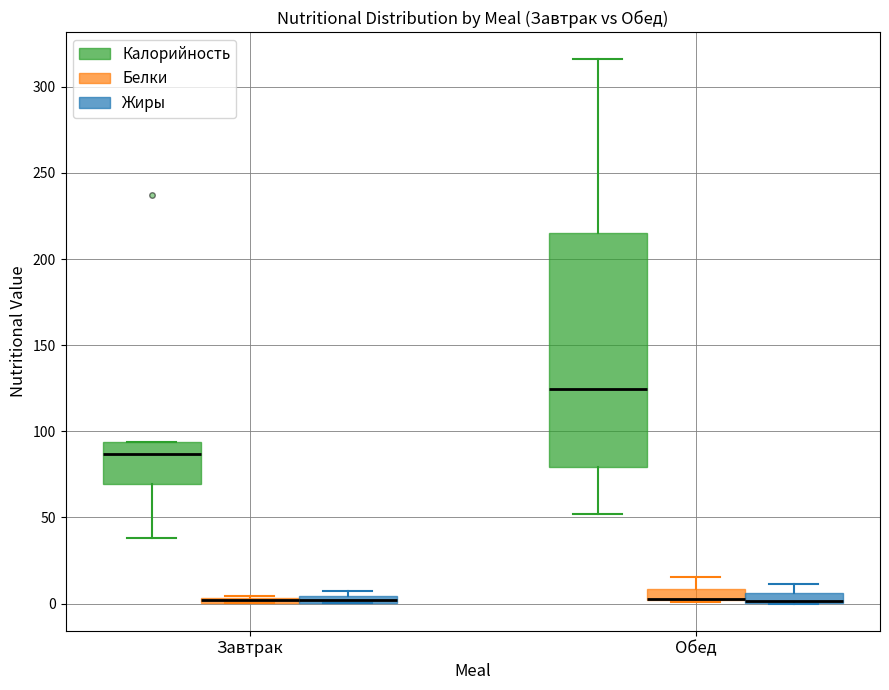

Comparing the boxes themselves (not the whiskers), which one is the tallest?

Обед (Калорийность)